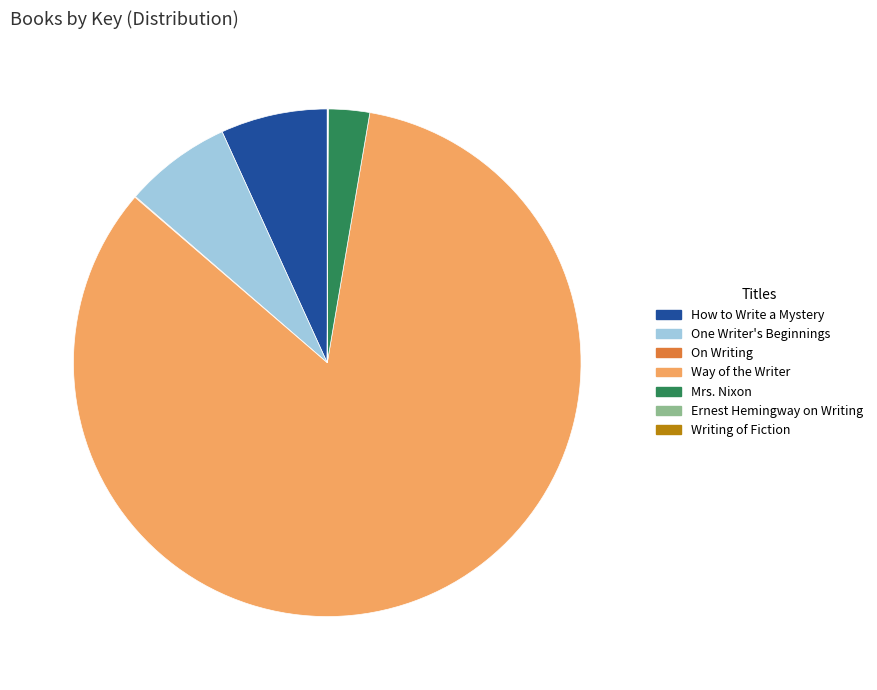

What is the majority slice?

Way of the Writer